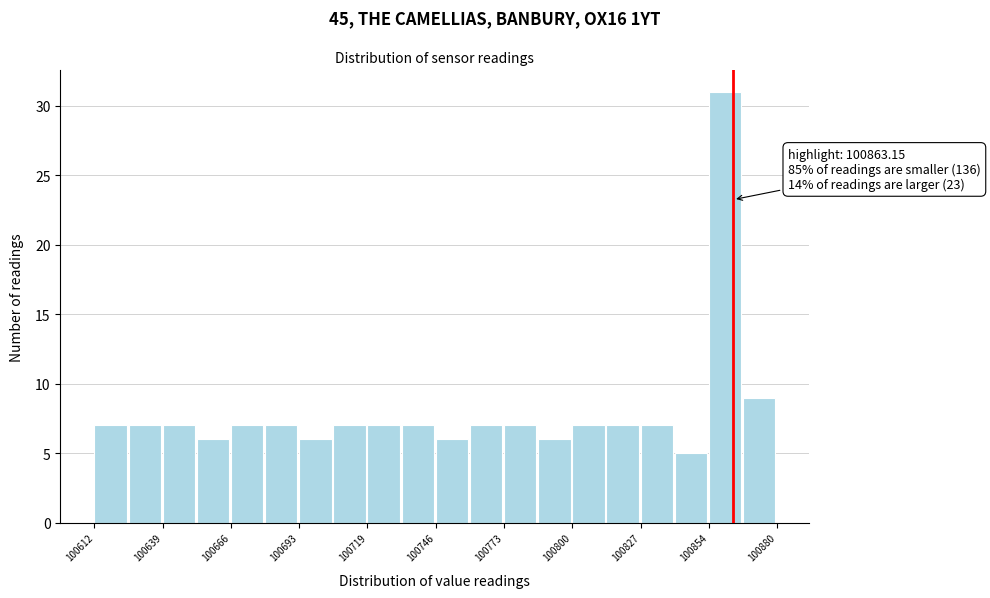

Read against the x-axis, roughly where is the centre of the tallest bar?

100860